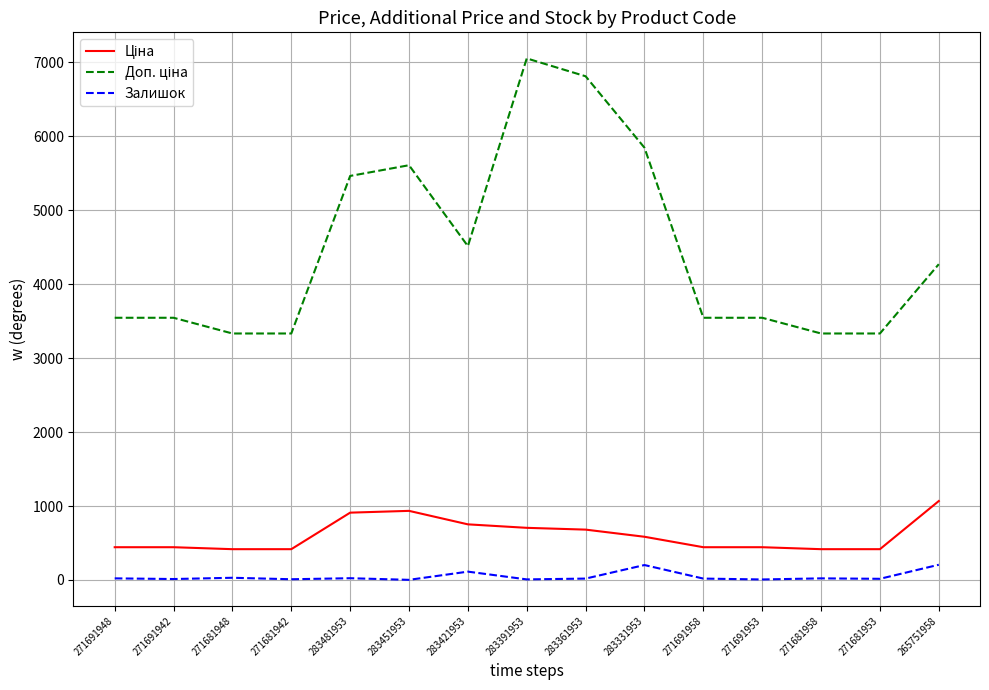

What is the greatest value displayed?

7051.3